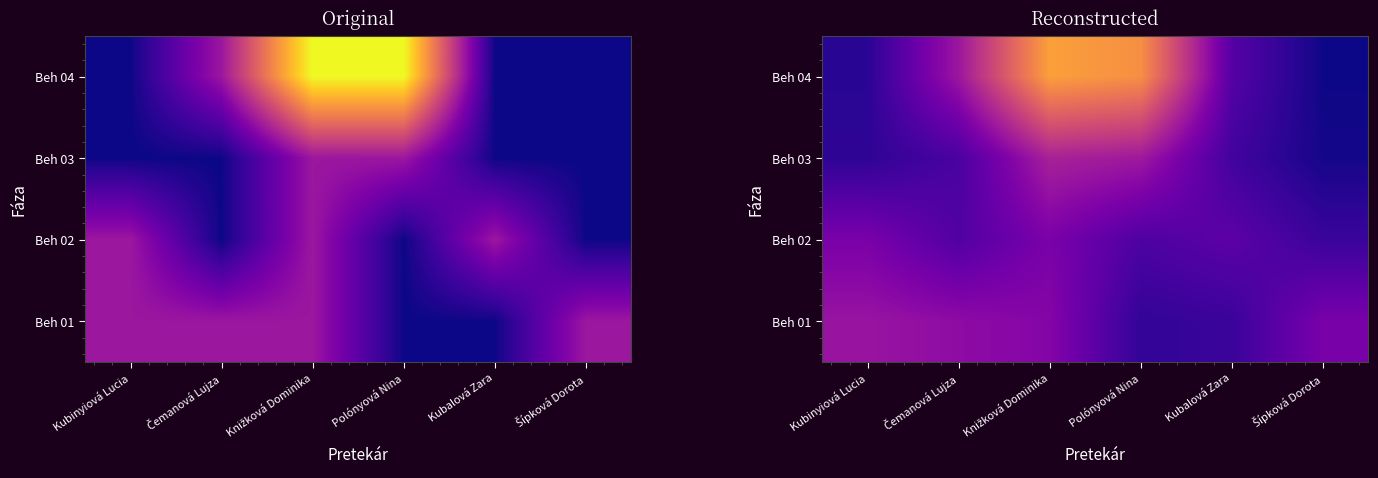

What is the total value across all series at Kubinyiová Lucia?

38.0